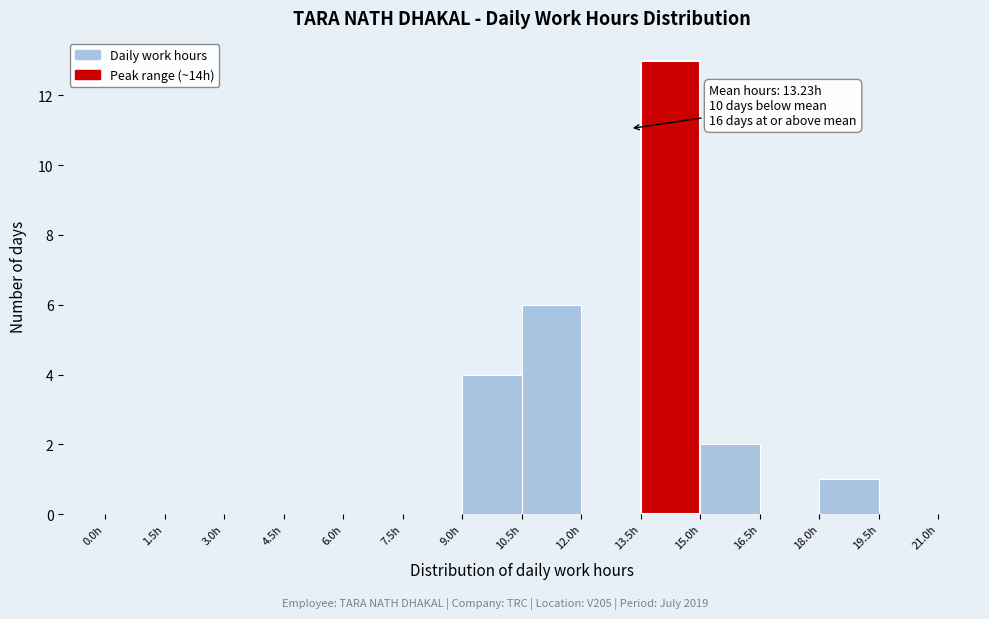

Over which range of the x-axis is the bar tallest?

13.5 to 15.0